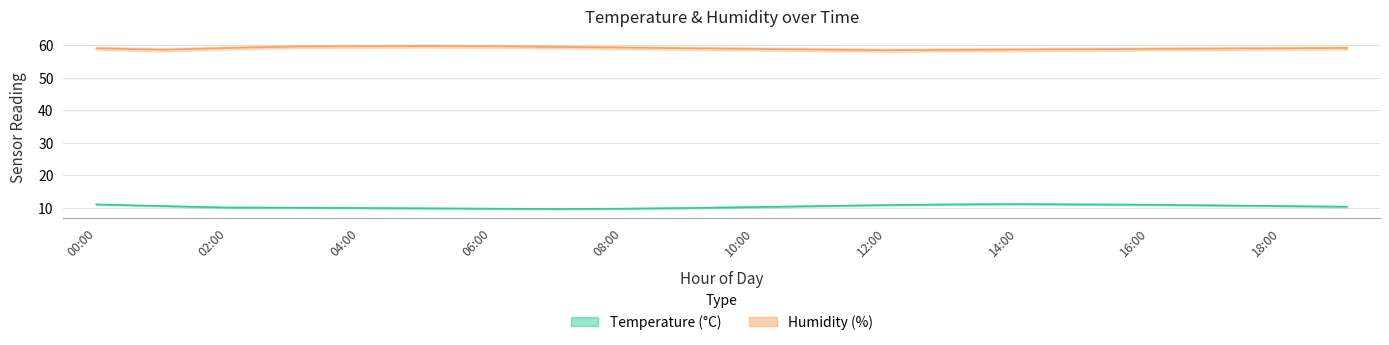

True or false: temperature_upper has more than 0 points higher than both neighbors.

True